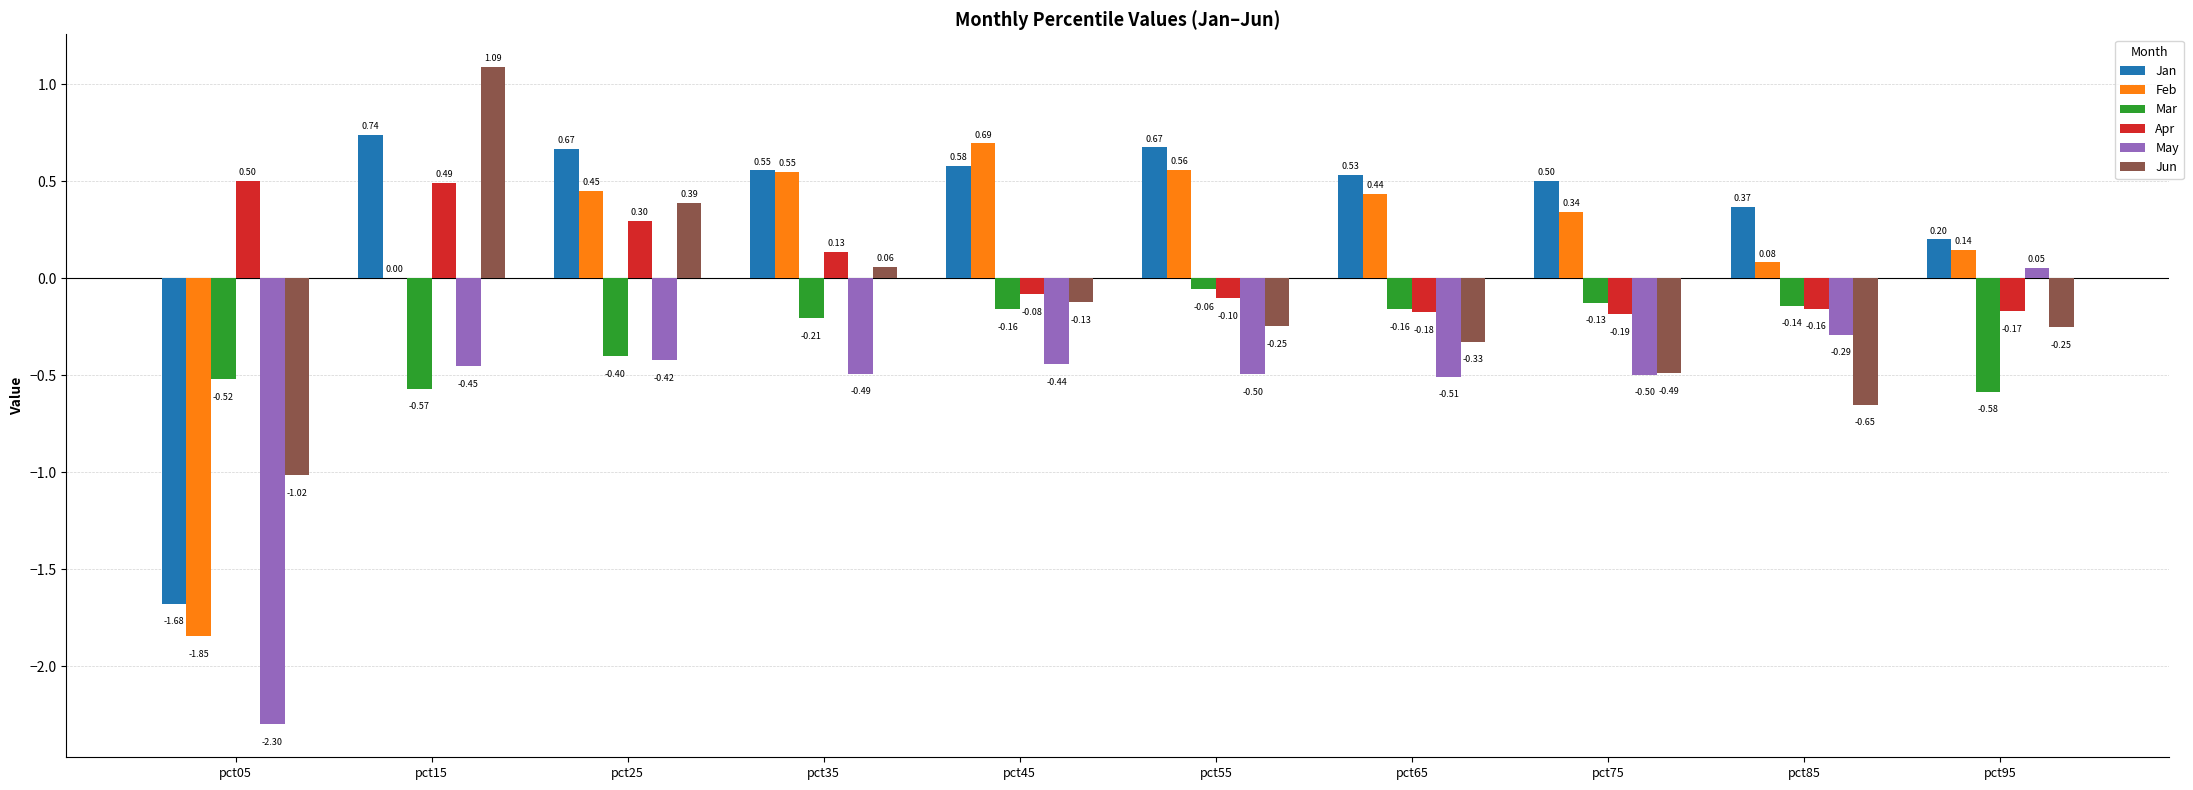

Which series changed the most between pct05 and pct55?

Feb